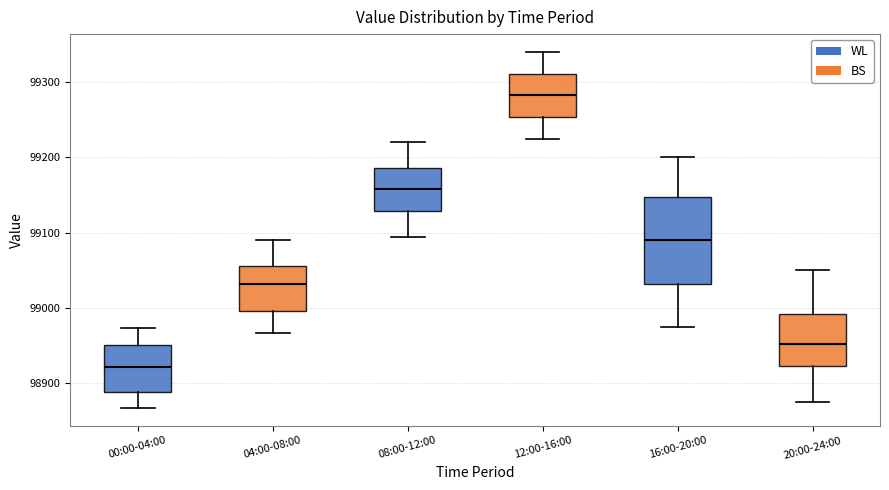

Where does the upper whisker of the box for 12:00-16:00 end on the y-axis? The values are not printed on the chart, so give them approximately, as read against the axis.

99340